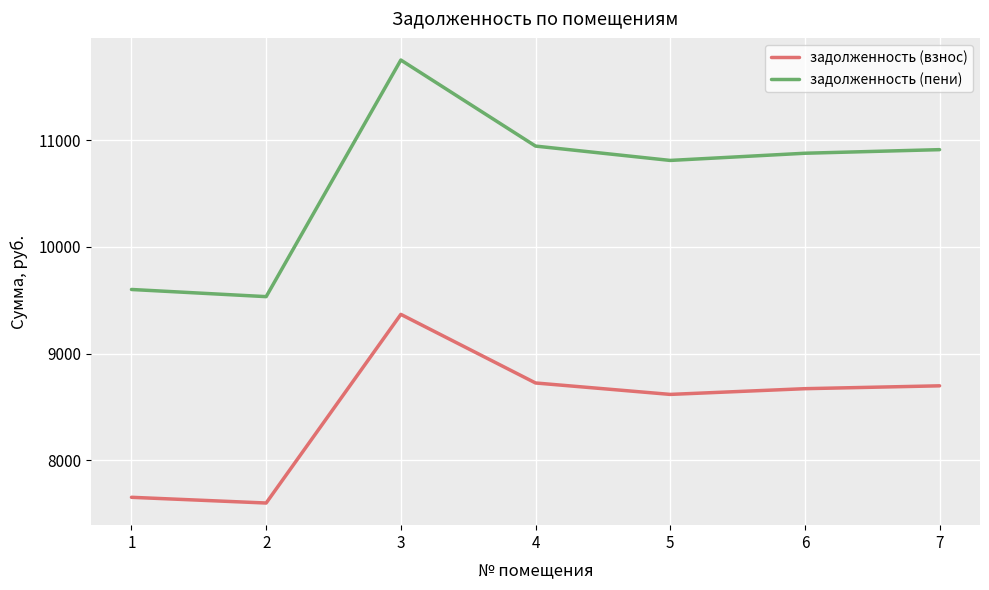

What are all the series names shown in the legend?

задолженность (взнос), задолженность (пени)